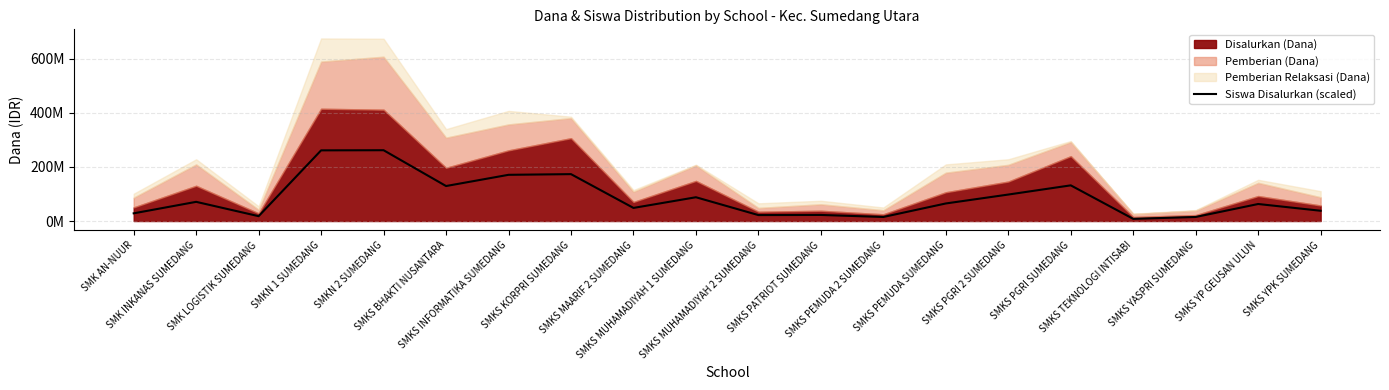

Which label corresponds to the largest value in the chart?

SMKN 2 SUMEDANG